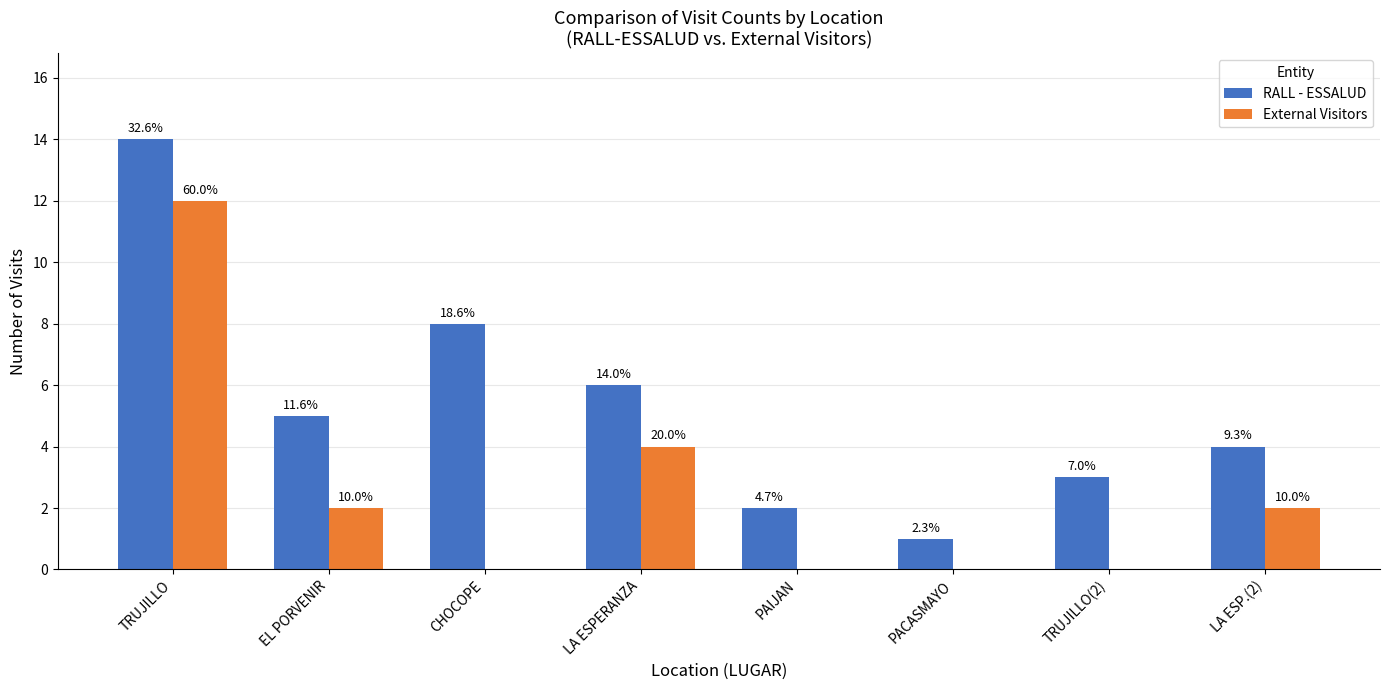

How many groups of bars are there?

8